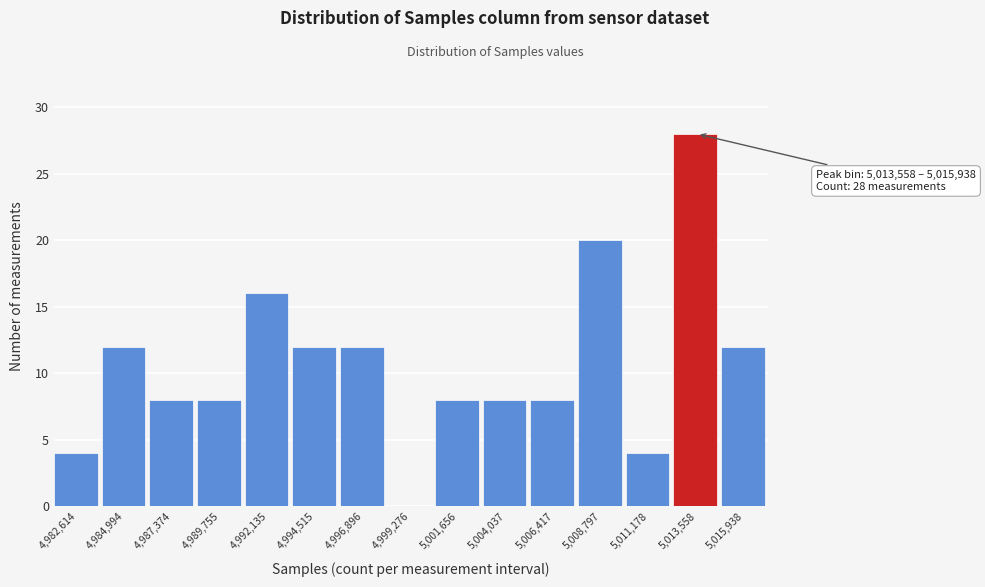

Reading left to right, list all the values displayed in this chart.

4,982,614=4	4,984,994=12	4,987,374=8	4,989,755=8	4,992,135=16	4,994,515=12	4,996,896=12	4,999,276=0	5,001,656=8	5,004,037=8	5,006,417=8	5,008,797=20	5,011,178=4	5,013,558=28	5,015,938=12